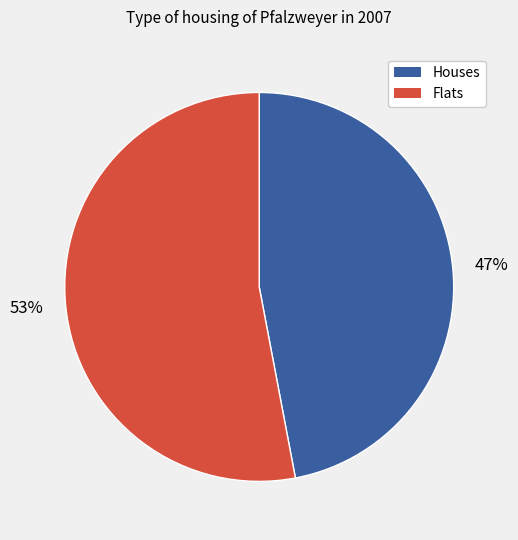

Is there any slice that represents more than half of the pie?

Yes